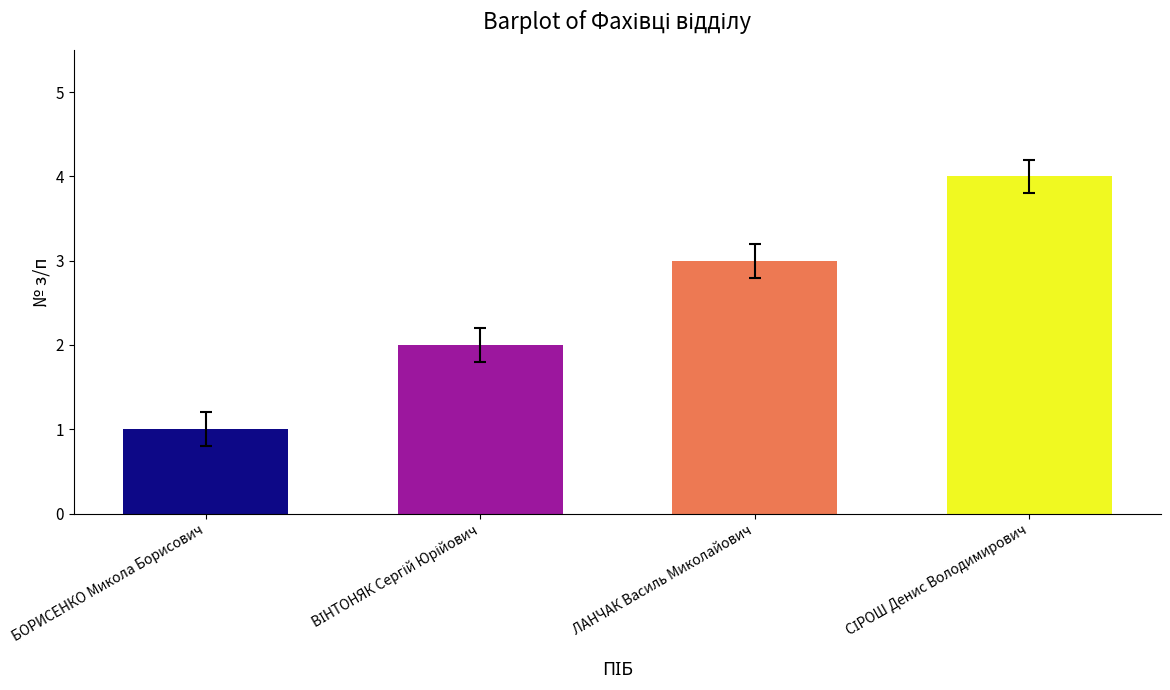

What is the label of the 3rd bar from the left?

ЛАНЧАК Василь Миколайович